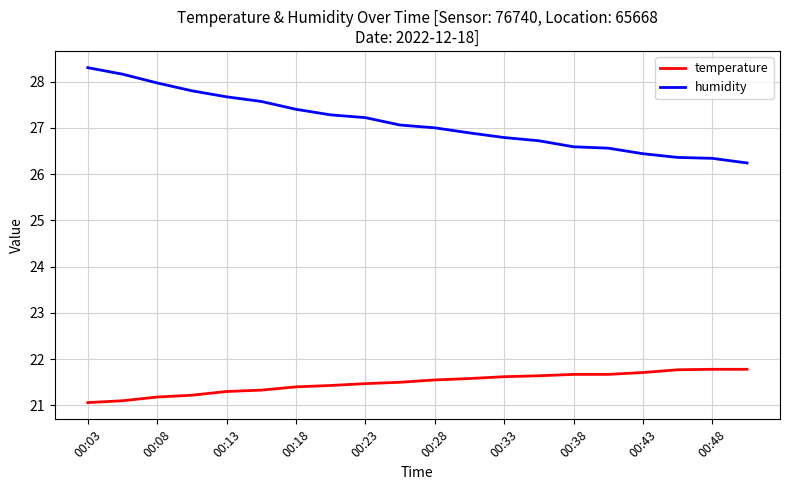

What is the difference between the maximum and minimum values in the temperature series?

0.7